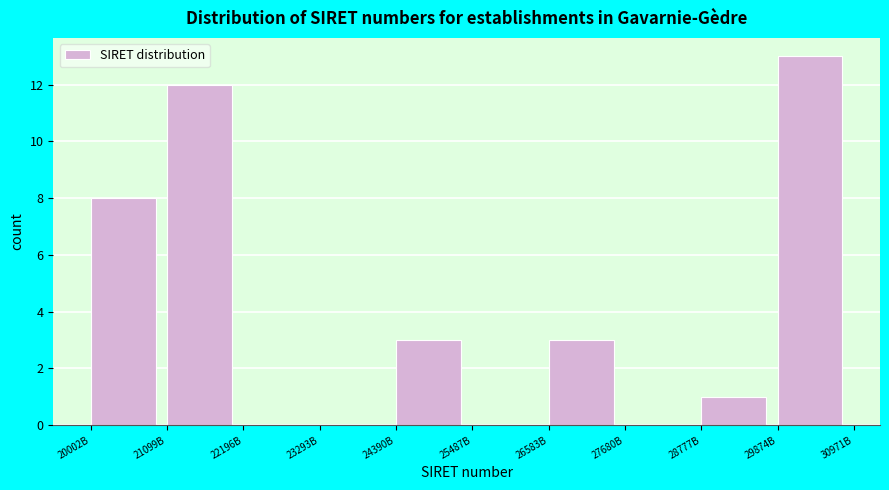

Reading left to right, extract all data points from this chart.

20002B=8	21099B=12	22196B=0	23293B=0	24390B=3	25487B=0	26583B=3	27680B=0	28777B=1	29874B=13